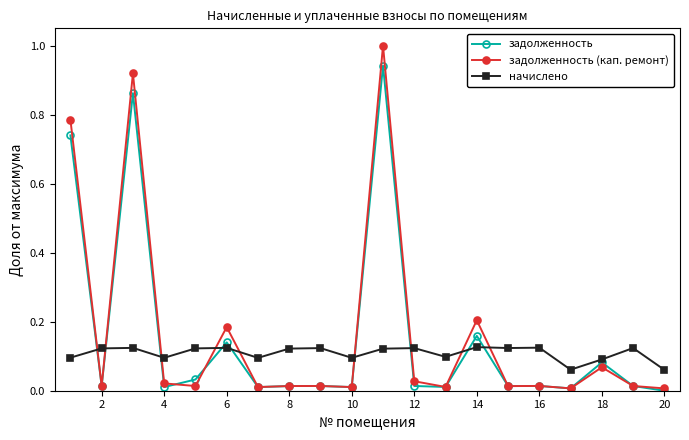

List the series in order of their peak value, highest first.

задолженность (кап. ремонт), задолженность, начислено